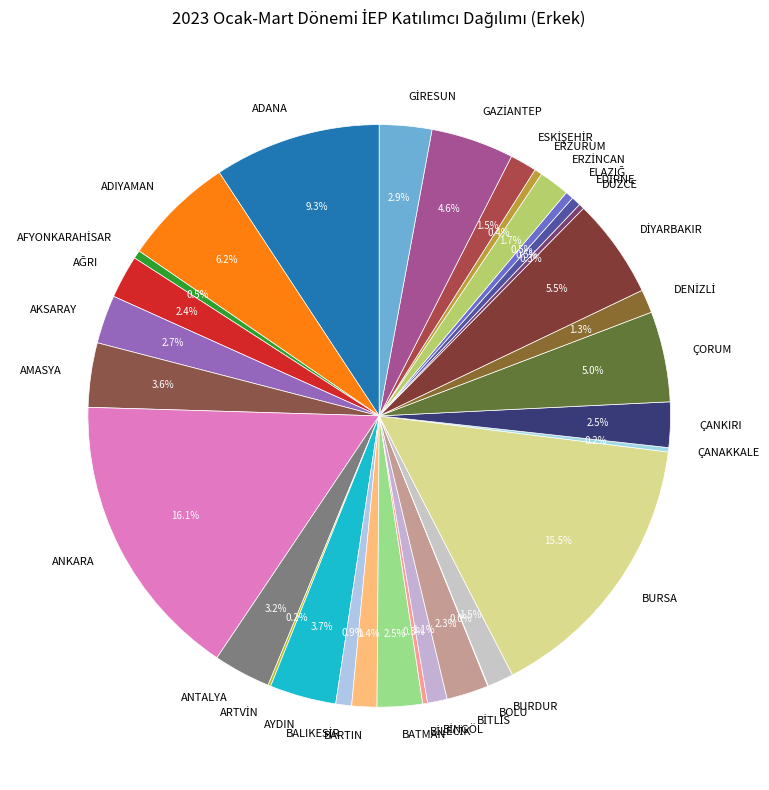

To the nearest percent, what is the average slice percentage?

3%